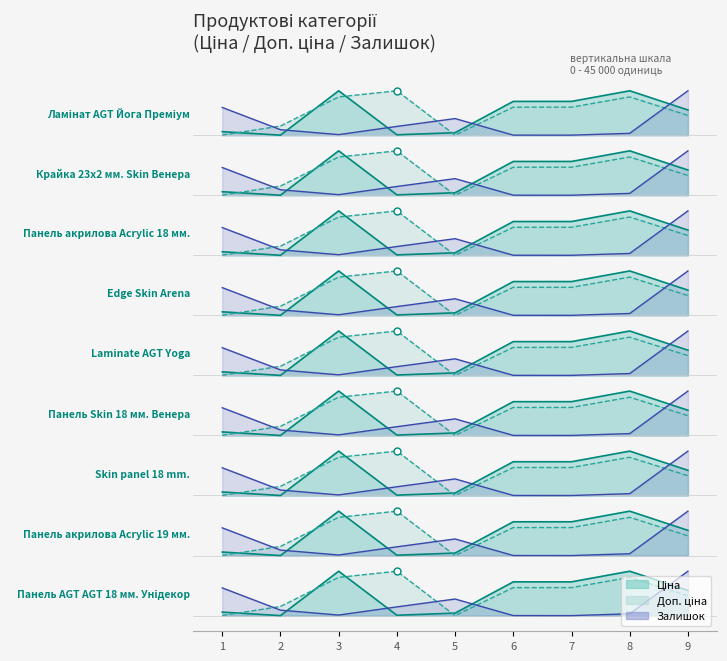

True or false: Доп. ціна has more than 2 interior local peaks.

False